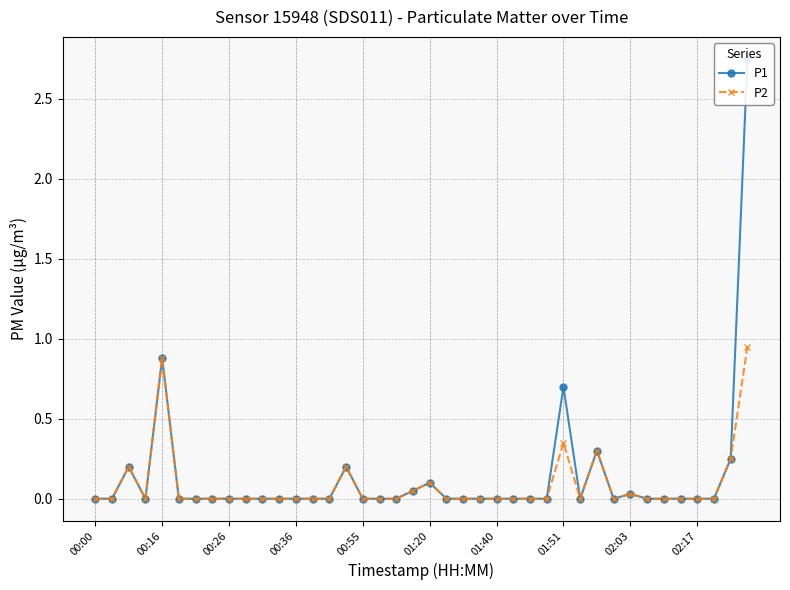

What are all the series names shown in the legend?

P1, P2